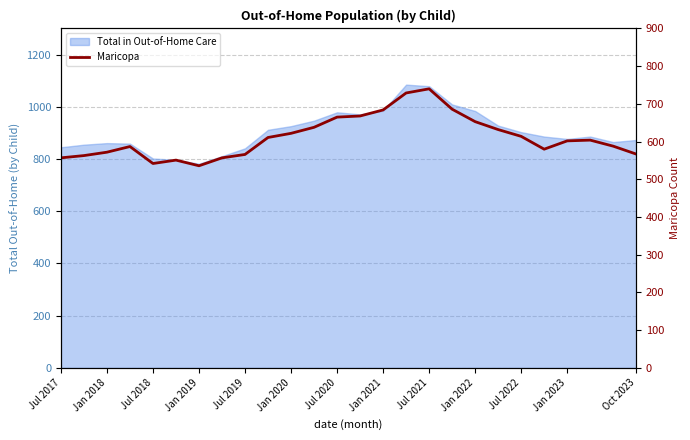

Is it true that the value at 17 is 1178?

False